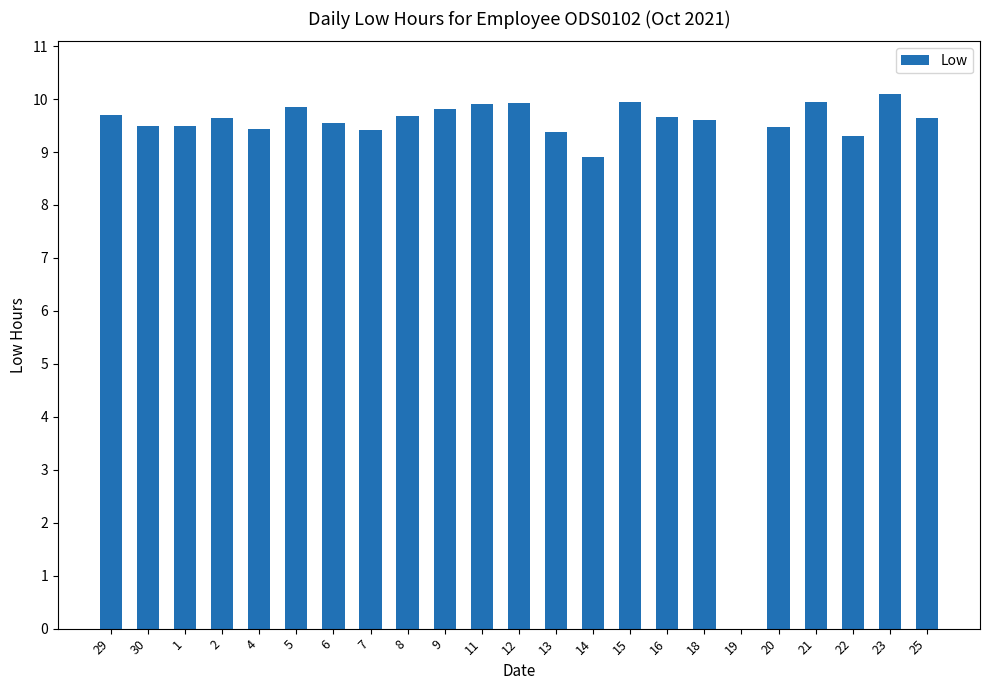

At which category does the chart reach its peak across all series?

23